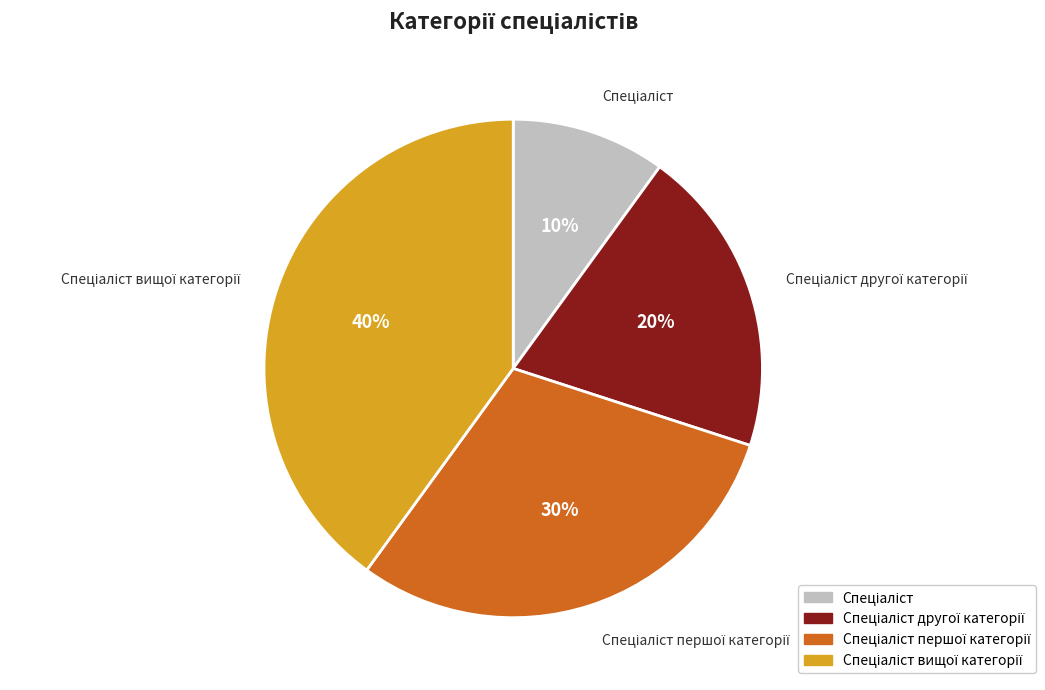

To the nearest percent, what is the average slice percentage?

25%